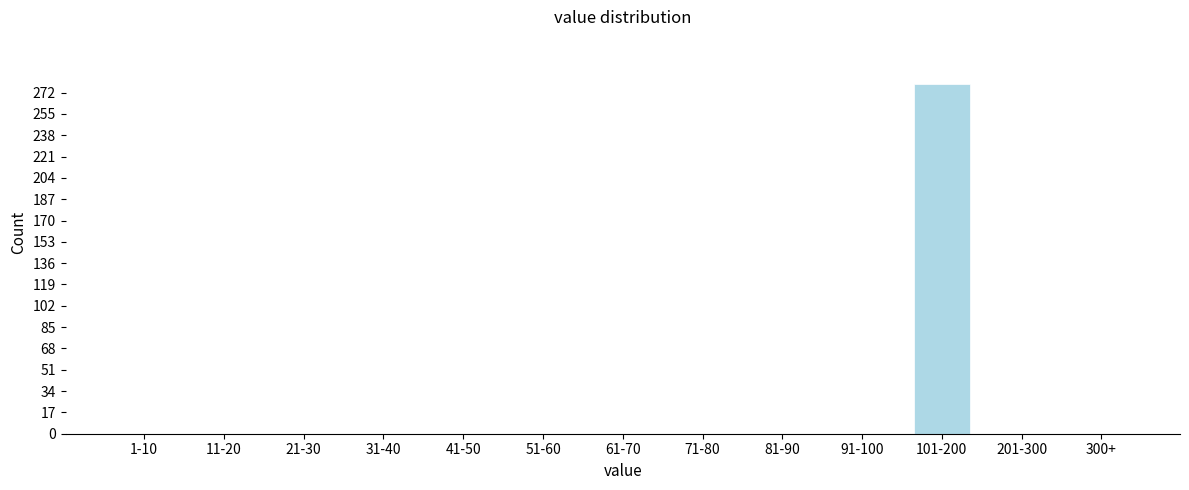

Reading right to left, what are all the values shown in this chart?

300+=0	201-300=0	101-200=279	91-100=0	81-90=0	71-80=0	61-70=0	51-60=0	41-50=0	31-40=0	21-30=0	11-20=0	1-10=0